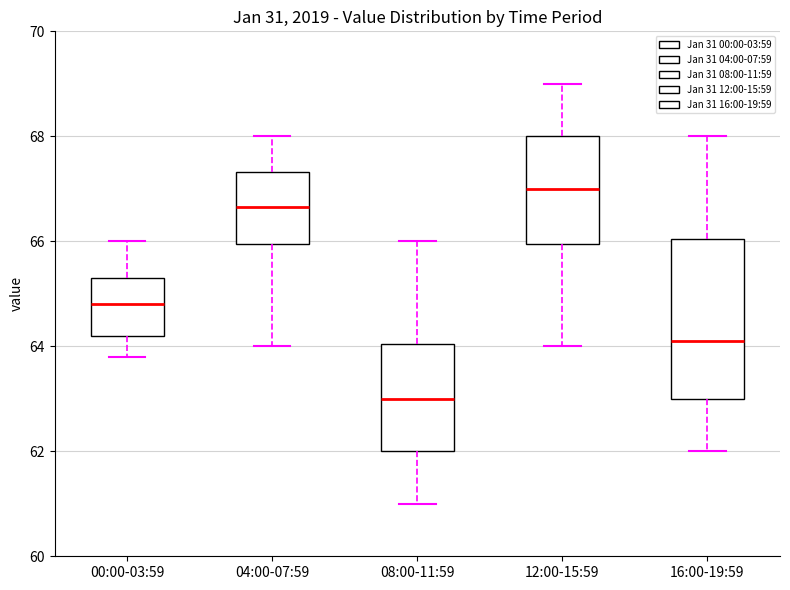

Which box is the tallest, from its lower edge to its upper edge?

16:00-19:59